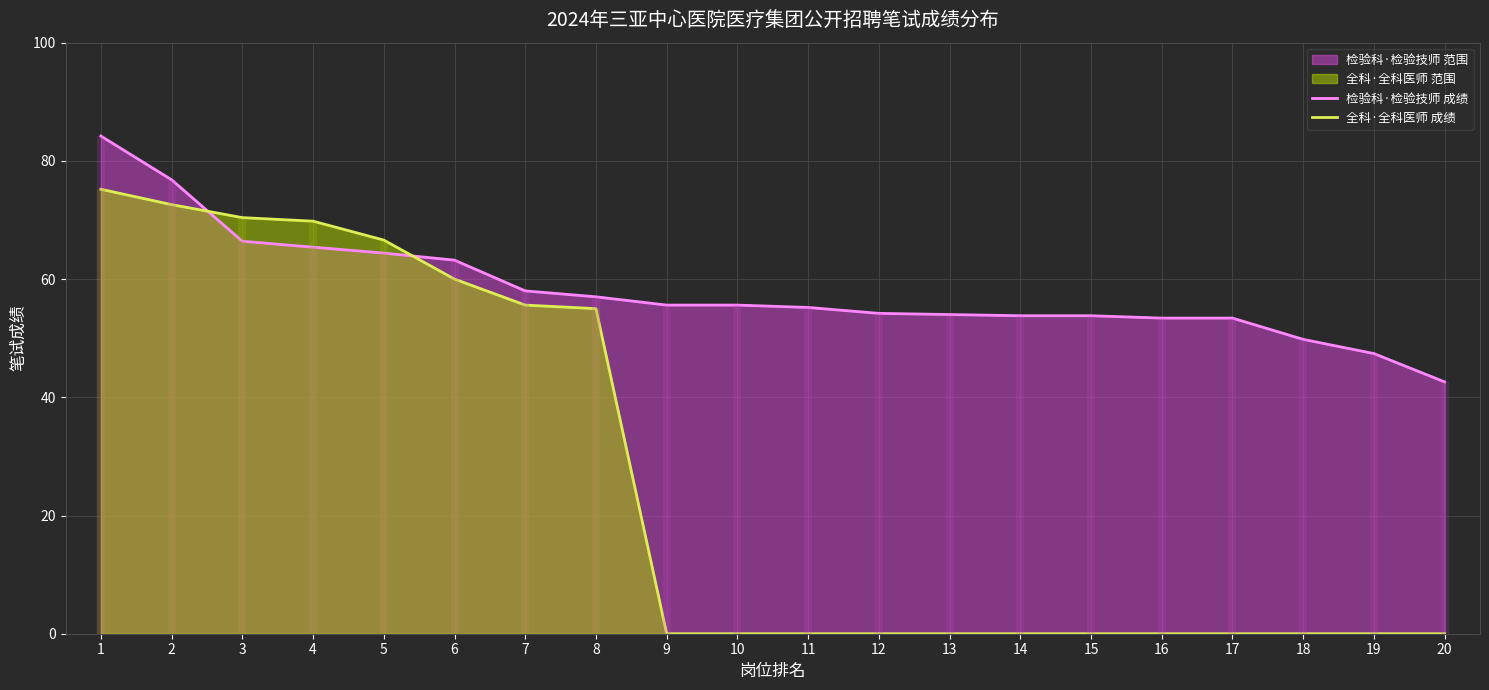

How many times do 检验科·检验技师 成绩 and 全科·全科医师 成绩 cross each other?

2